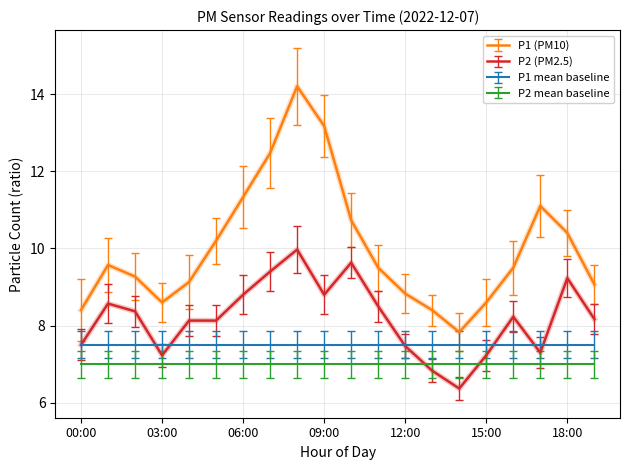

List the series in order of their peak value, highest first.

P1 (PM10), P2 (PM2.5), P1 mean baseline, P2 mean baseline